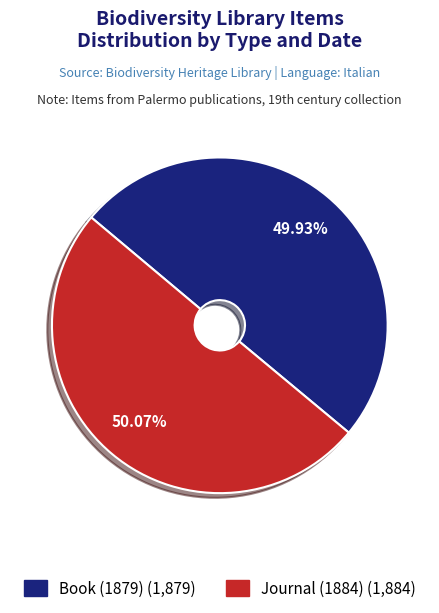

What is the ratio of the value at Journal (1884) to the value at Book (1879)?

1.0